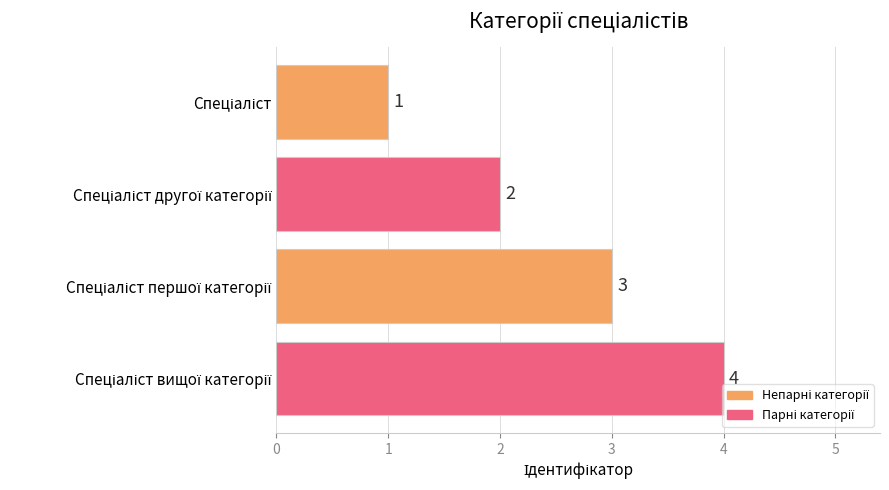

Count the number of categories in the chart.

4